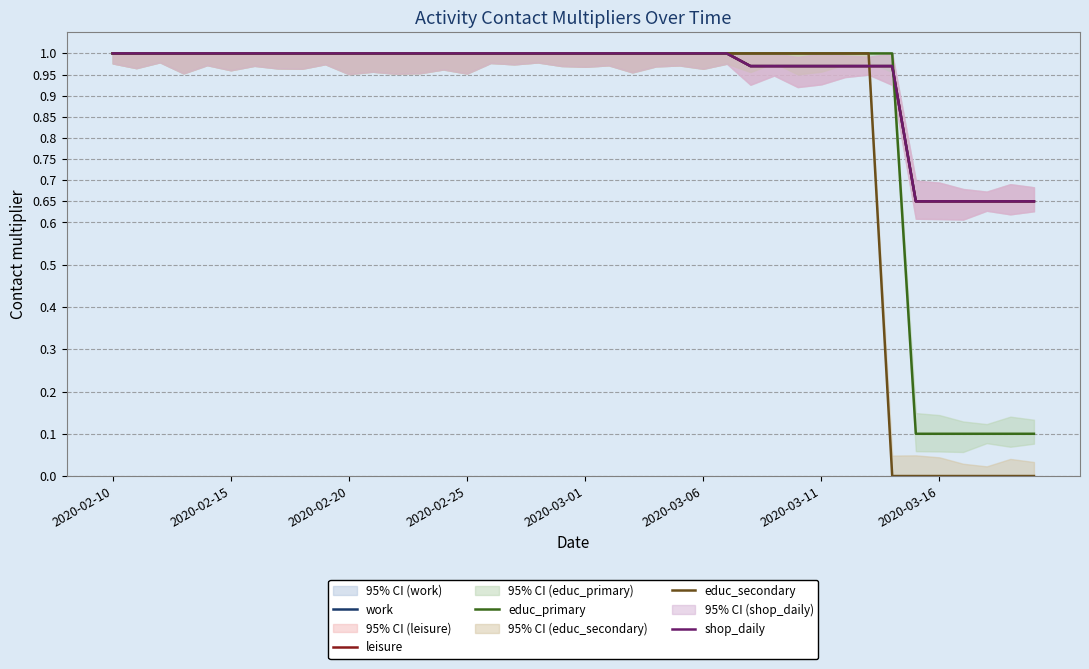

At how many categories does at least one series exceed 0?

40